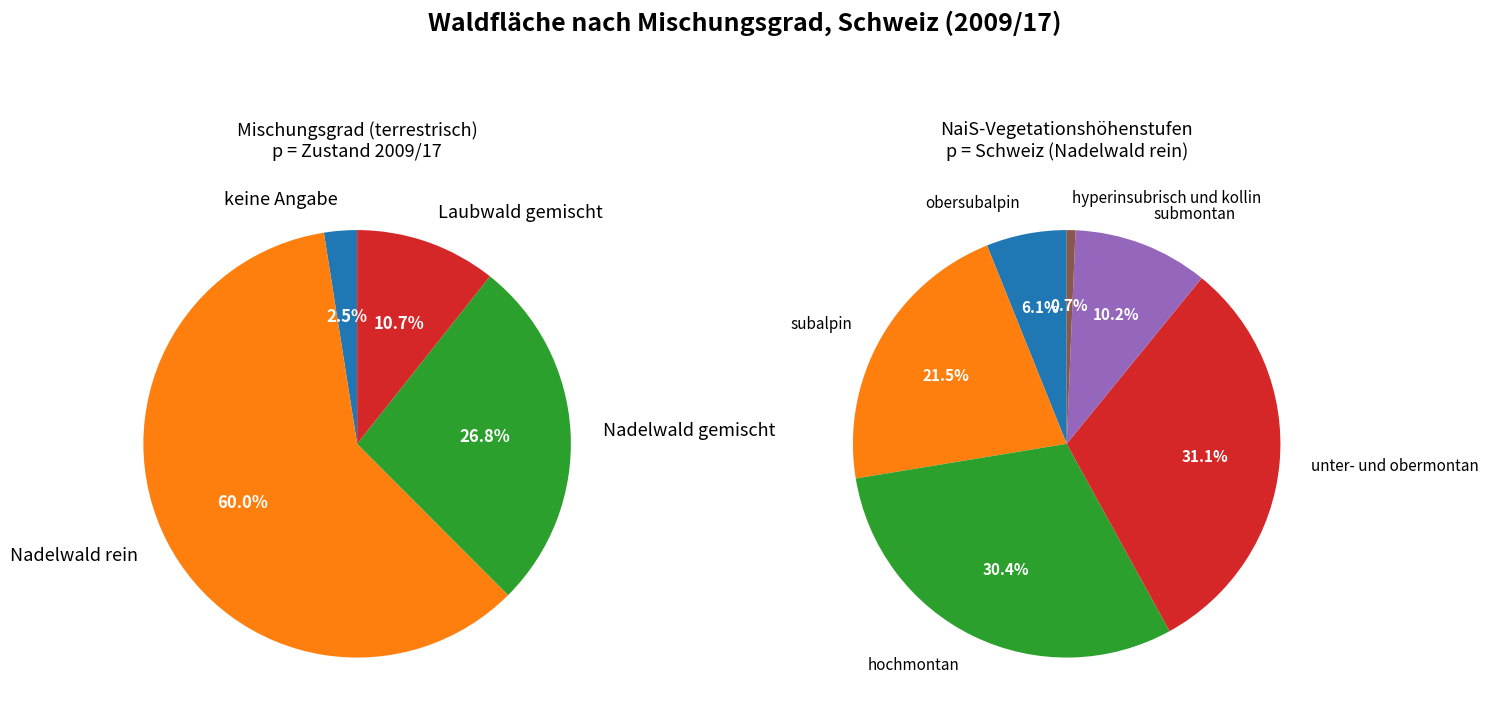

Is it true that keine Angabe / Total is 1% of the pie?

False